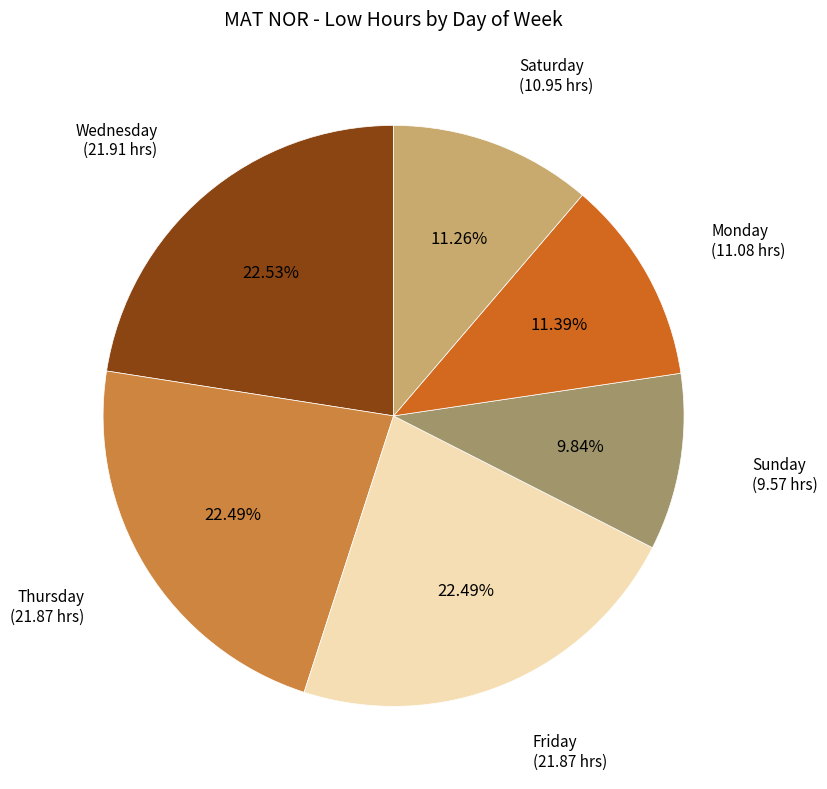

Is there any slice that represents more than half of the pie?

No